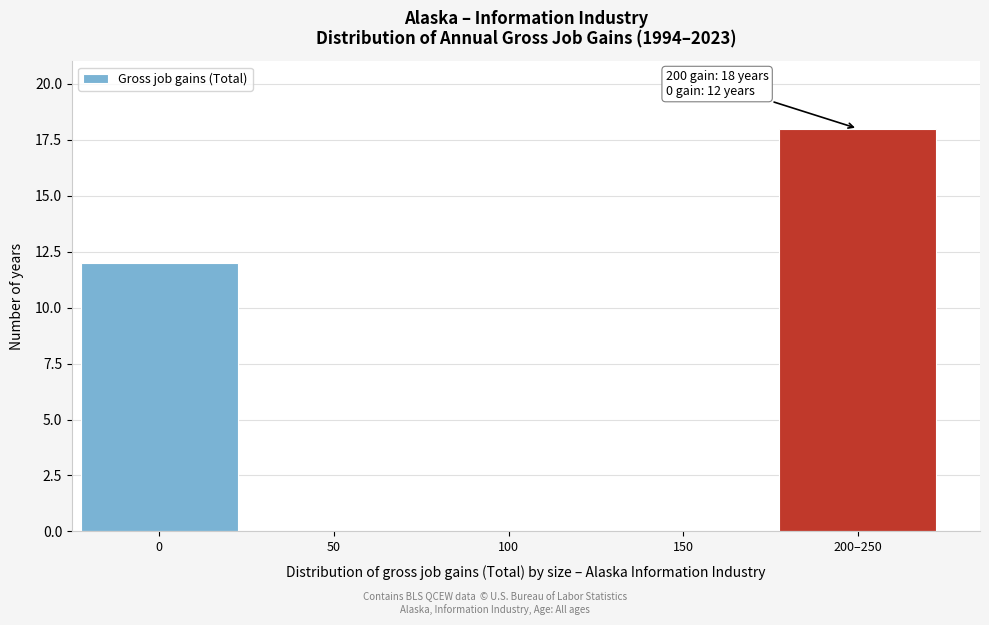

Reading right to left, extract all data points from this chart.

200–250=18	150=0	100=0	50=0	0=12